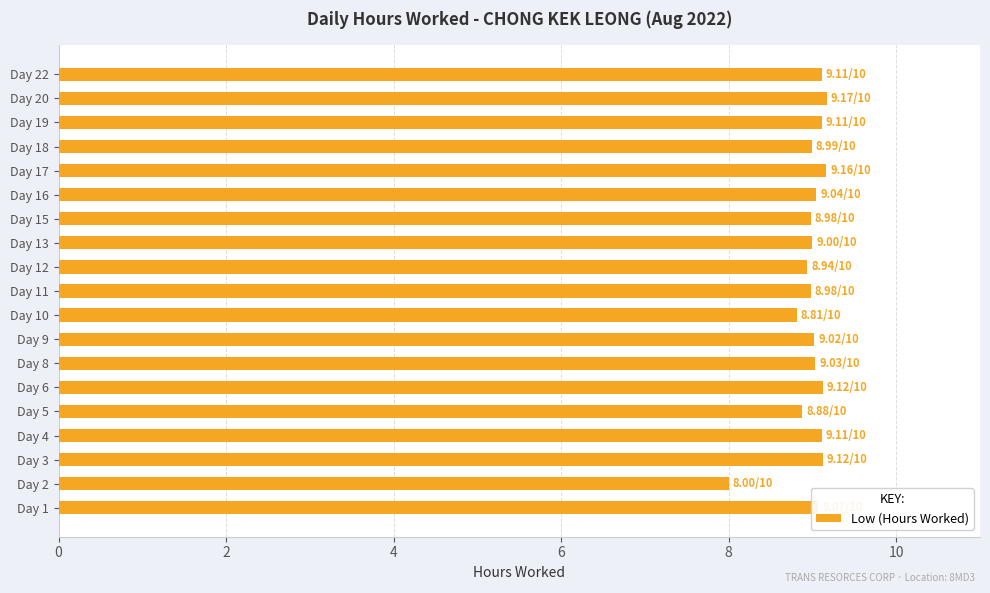

What is the sum of all values?

170.6